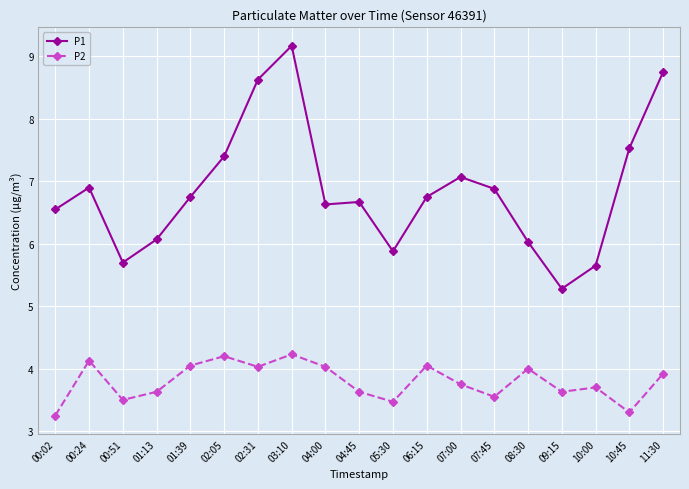

What are all the series names shown in the legend?

P1, P2